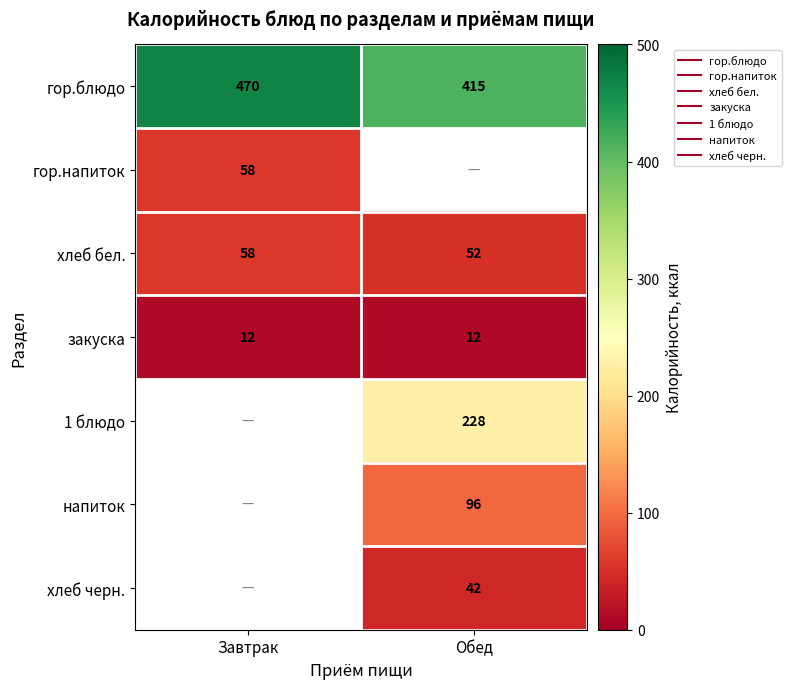

The гор.блюдо series shows 470.0 at Завтрак. True or false?

True